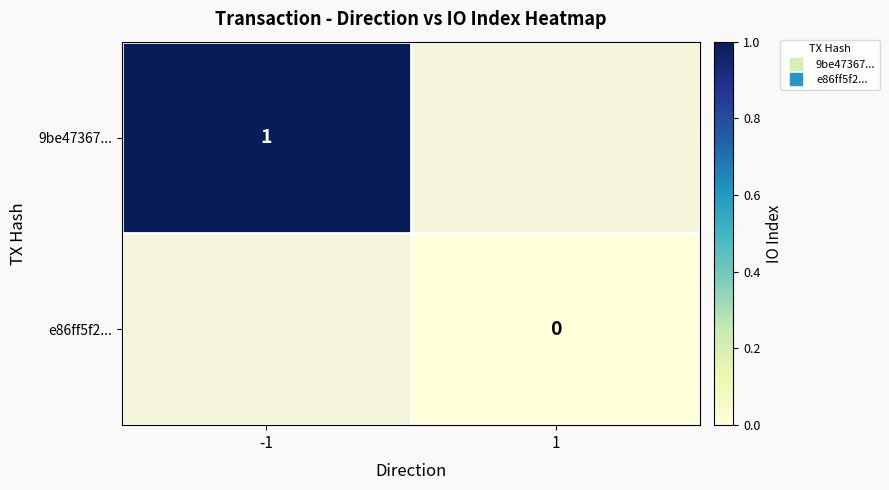

At 1, list the series in order from largest to smallest.

9be47367..., e86ff5f2...